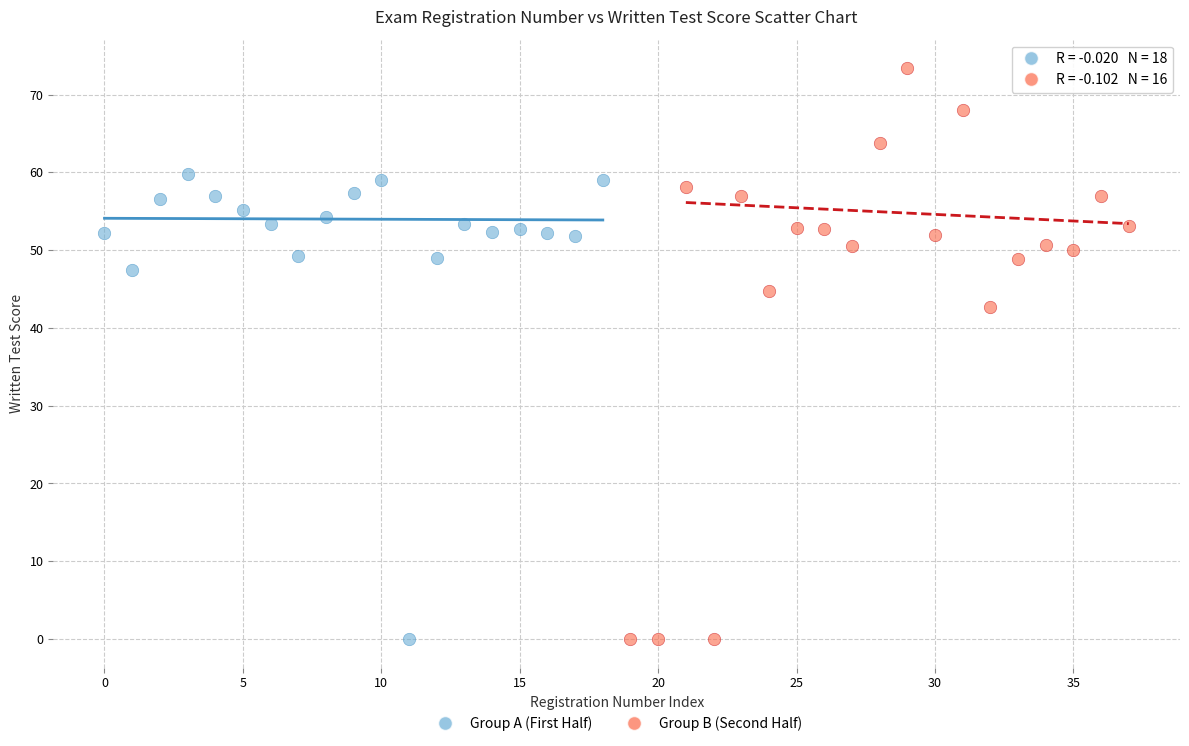

What are all the series names shown in the legend?

Group A (First Half), Group B (Second Half)